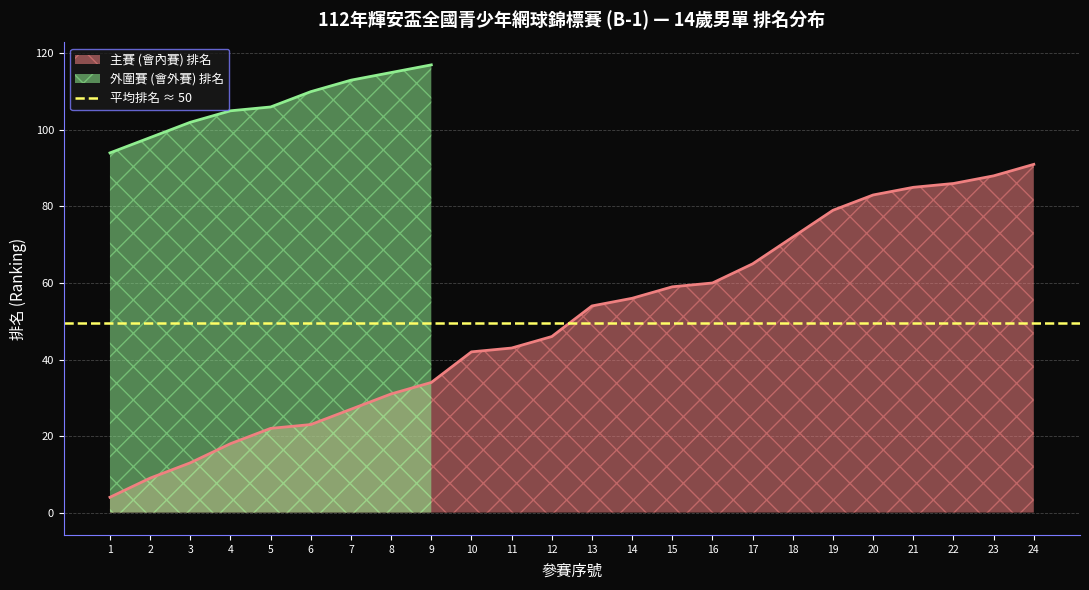

At which category does the chart reach its peak across all series?

24